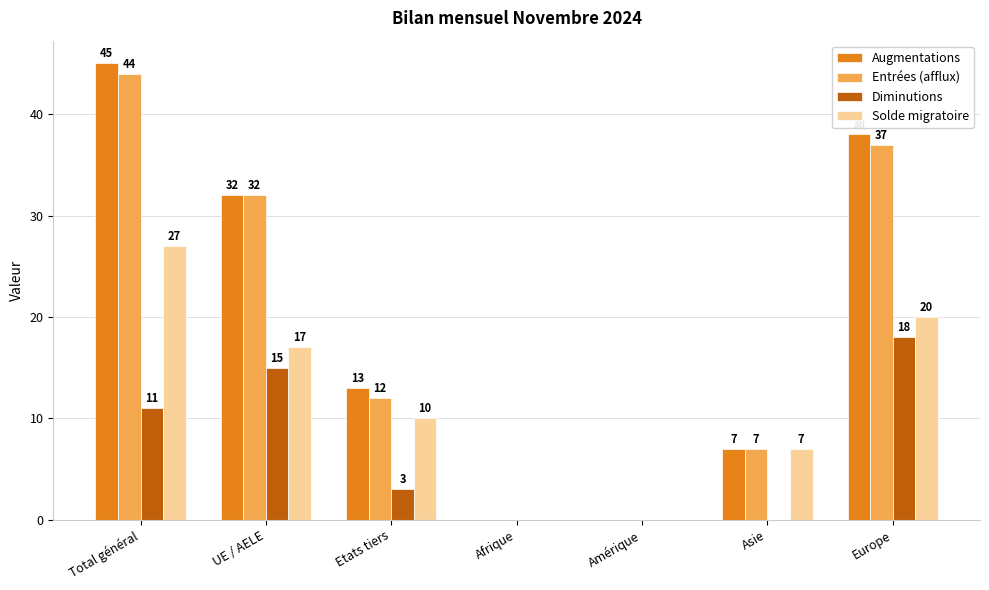

What is the difference between the Diminutions values at Total général and Europe?

7